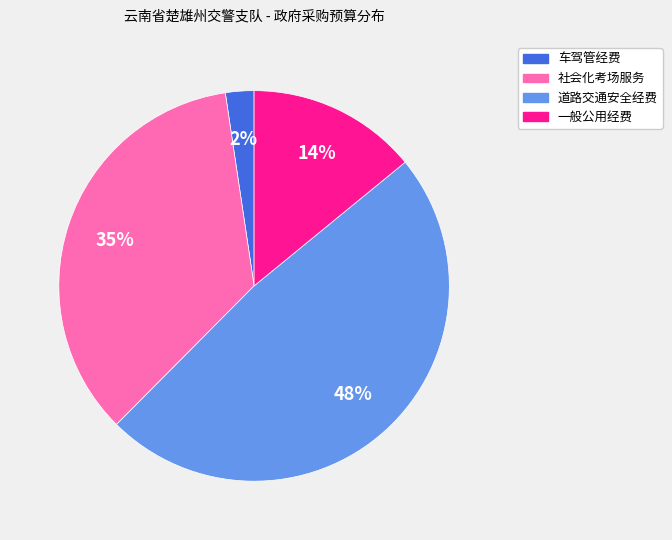

How many segments does this pie chart have?

4